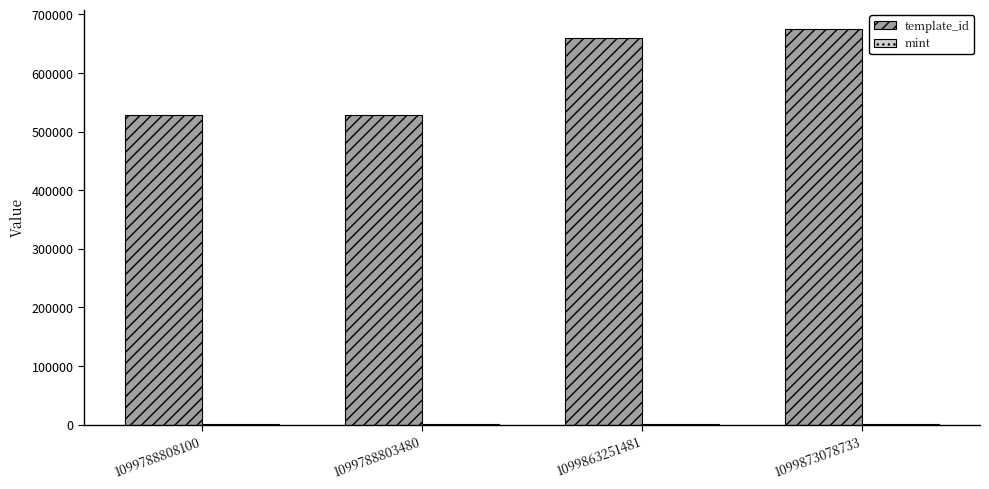

What is the total value across all series at 1099873078733?

674622